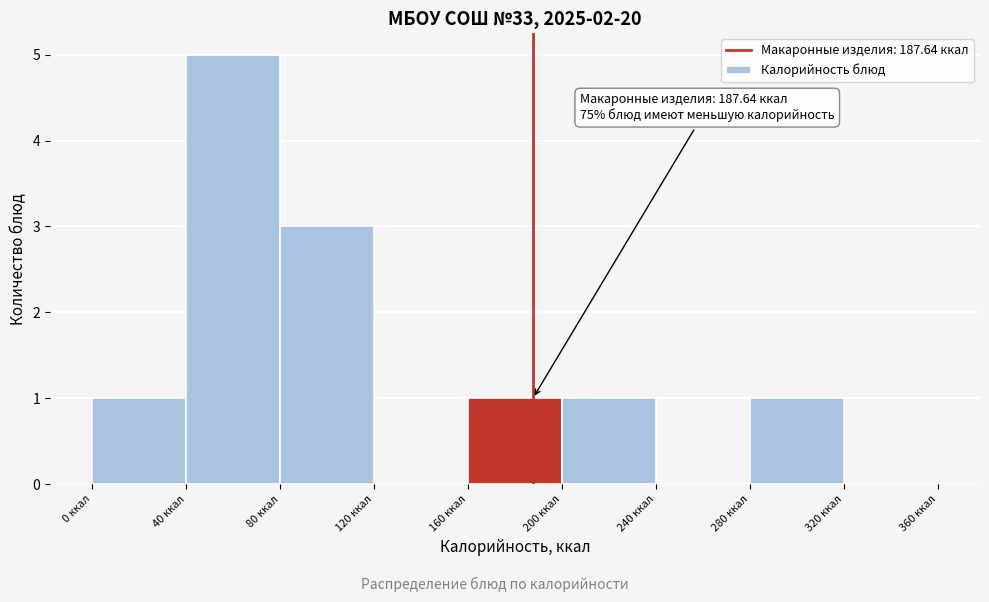

Over which range of the x-axis is the bar tallest?

40 to 80